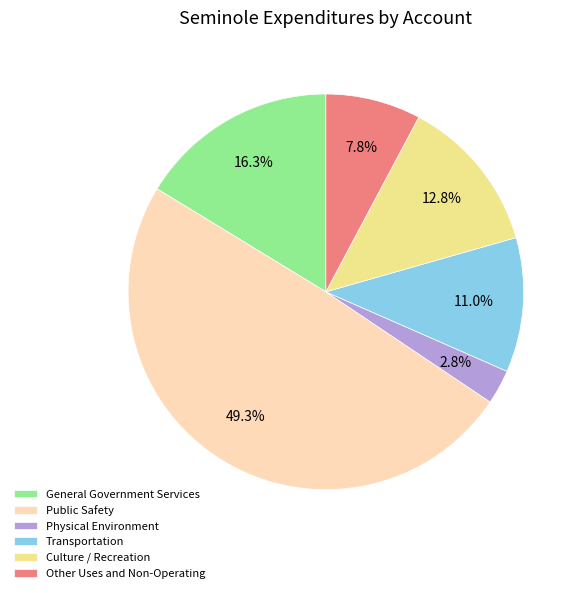

To the nearest percent, what portion does Public Safety represent?

49%